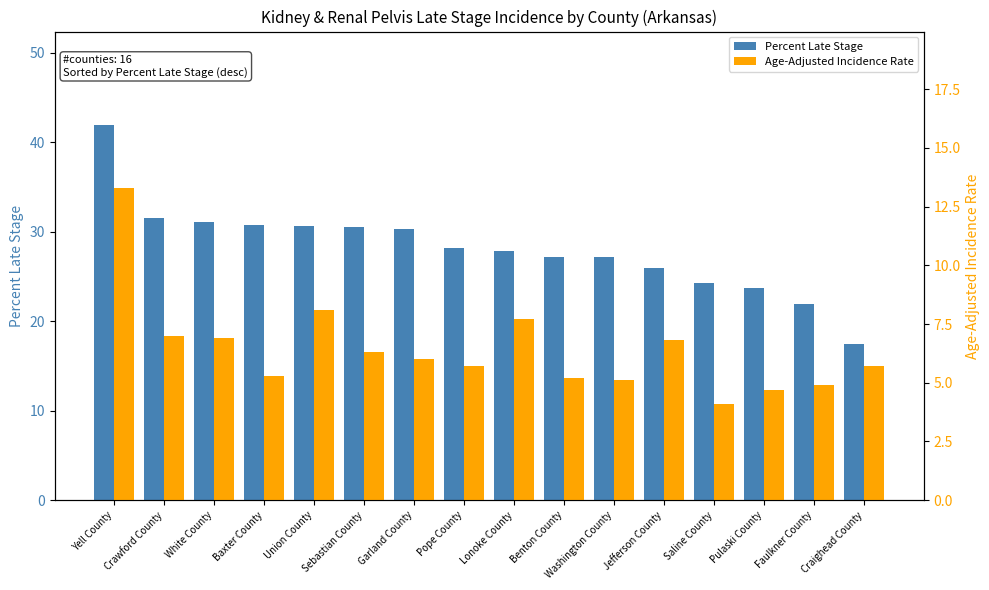

What is the minimum value for Percent Late Stage?

17.4